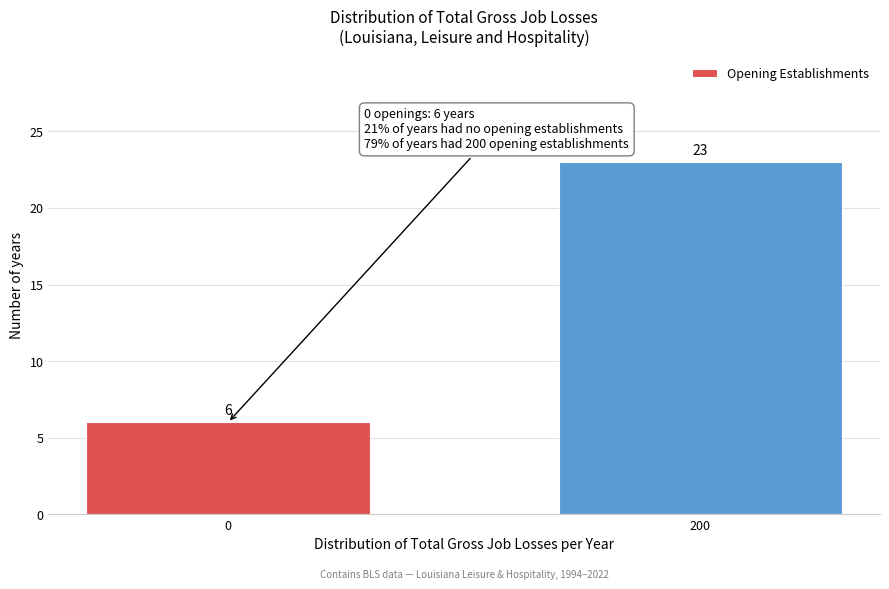

Reading left to right, extract all data points from this chart.

0=6	200=23